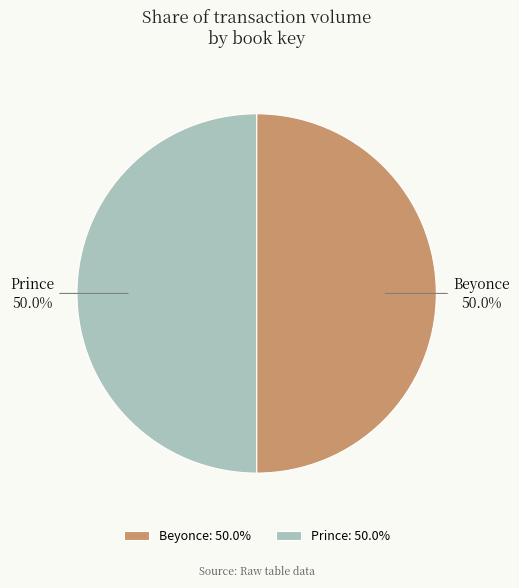

What percentage is NOT represented by Beyonce?

50.0%